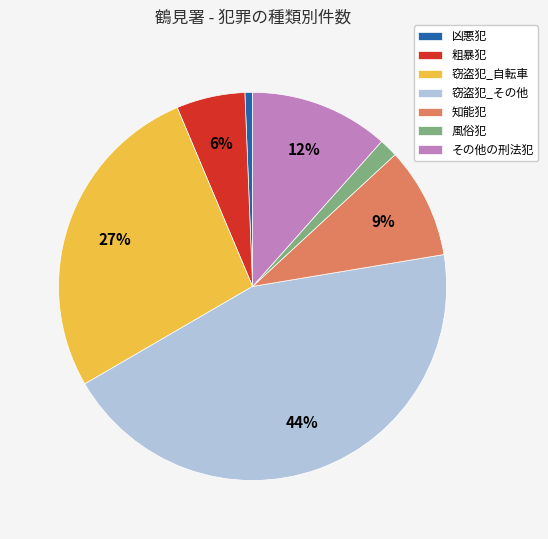

Does any single category account for the majority?

No